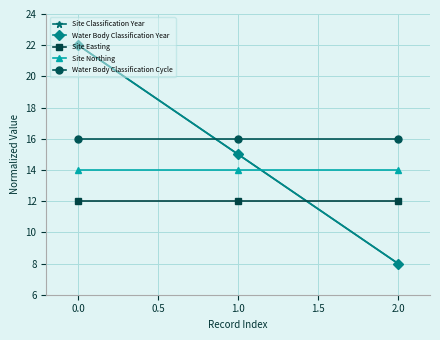

Does the chart have visible grid lines?

Yes